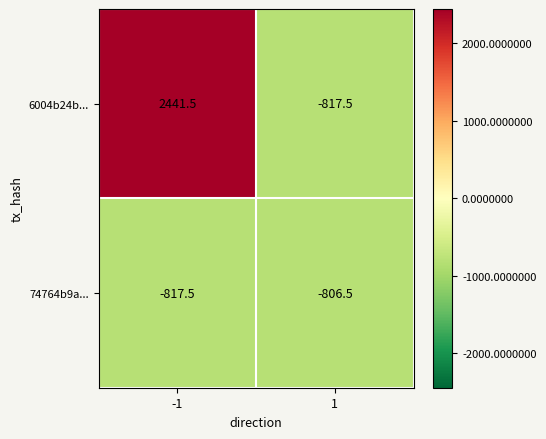

What is the approximate value of 74764b9a... at -1?

-817.5